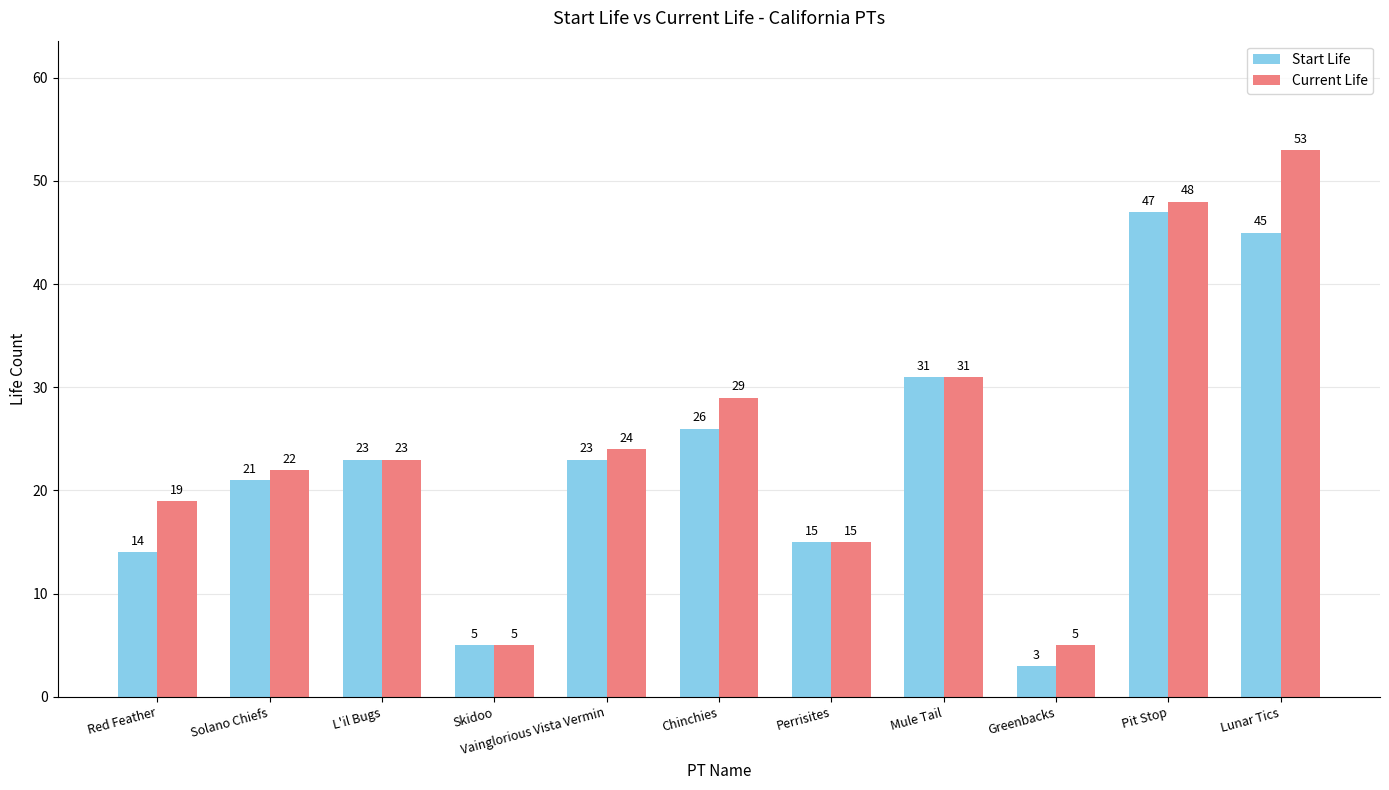

Which series has the largest range (max minus min)?

Current Life